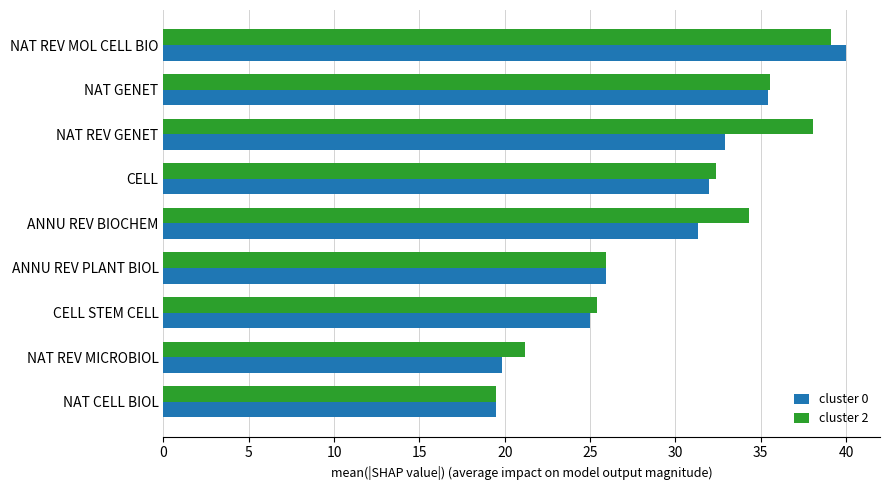

What is the greatest value displayed?

40.0